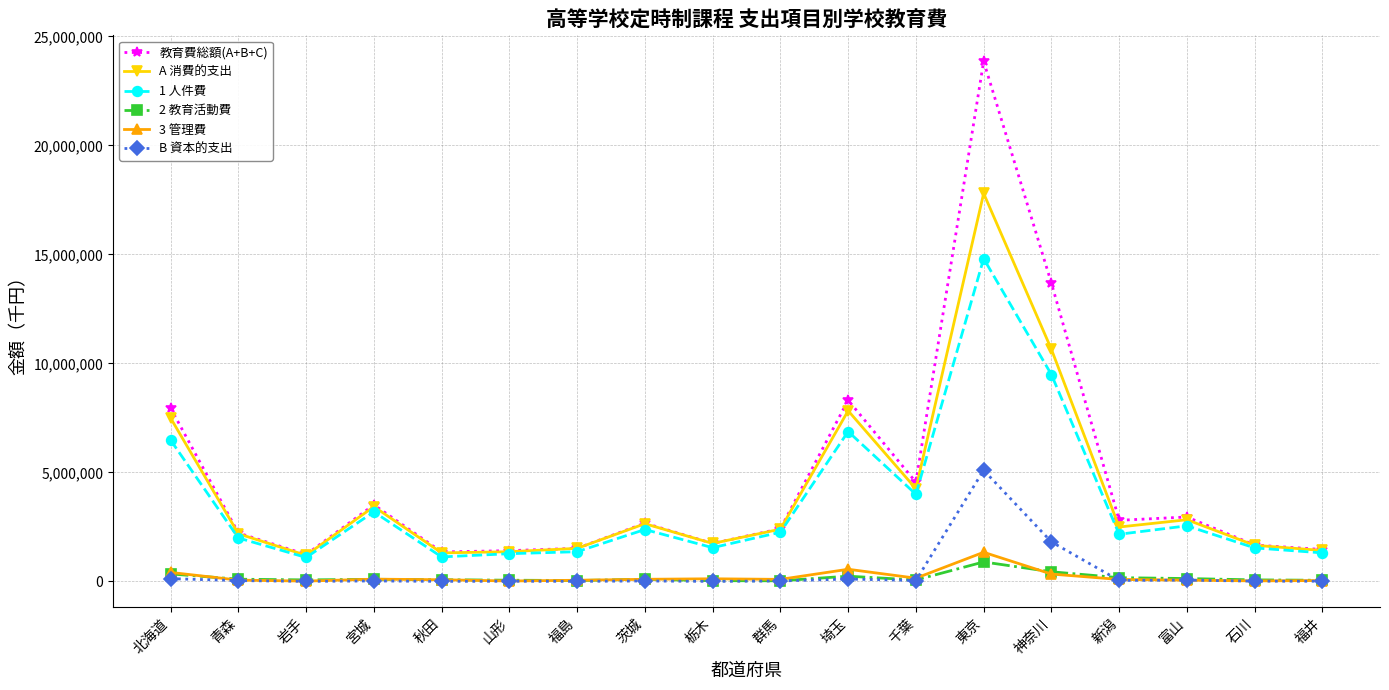

True or false: A 消費的支出 and 2 教育活動費 cross at least once.

False